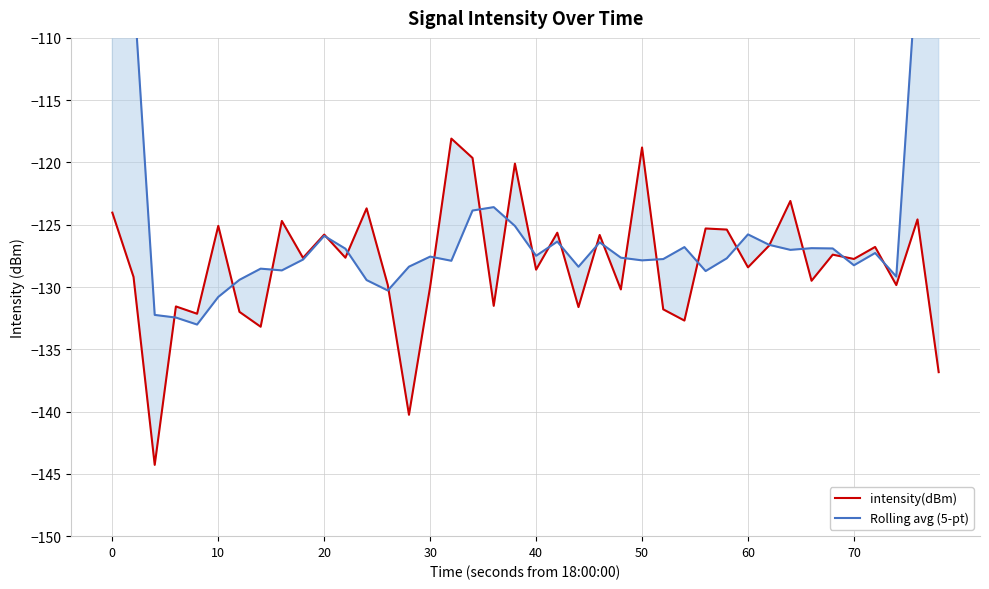

How many interior local peaks does the Rolling avg (5-pt) series have?

10